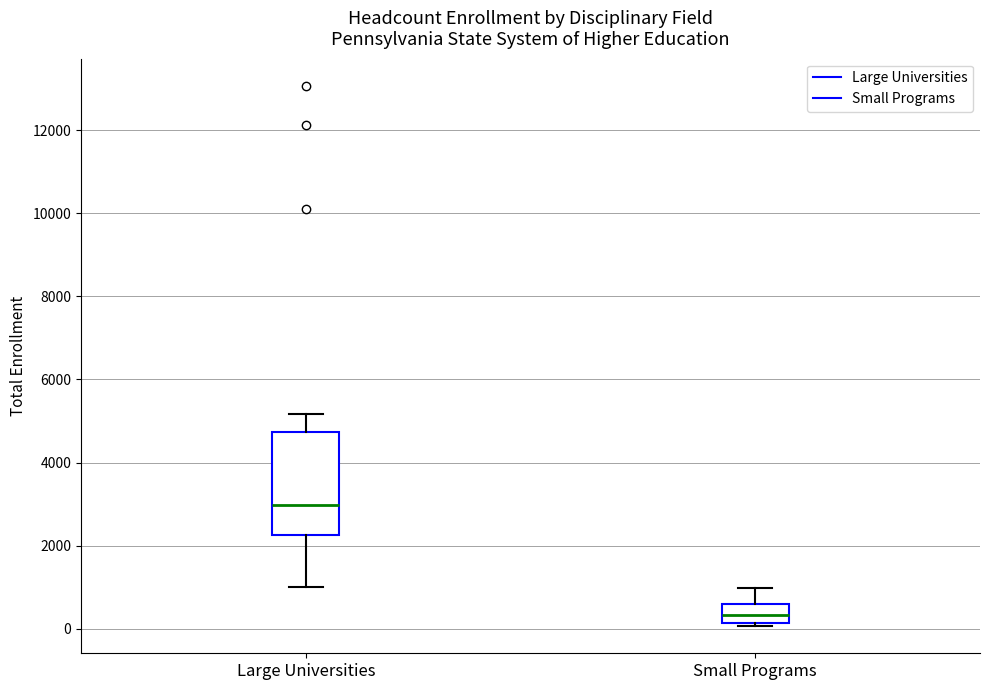

Which box is the tallest, from its lower edge to its upper edge?

Large Universities